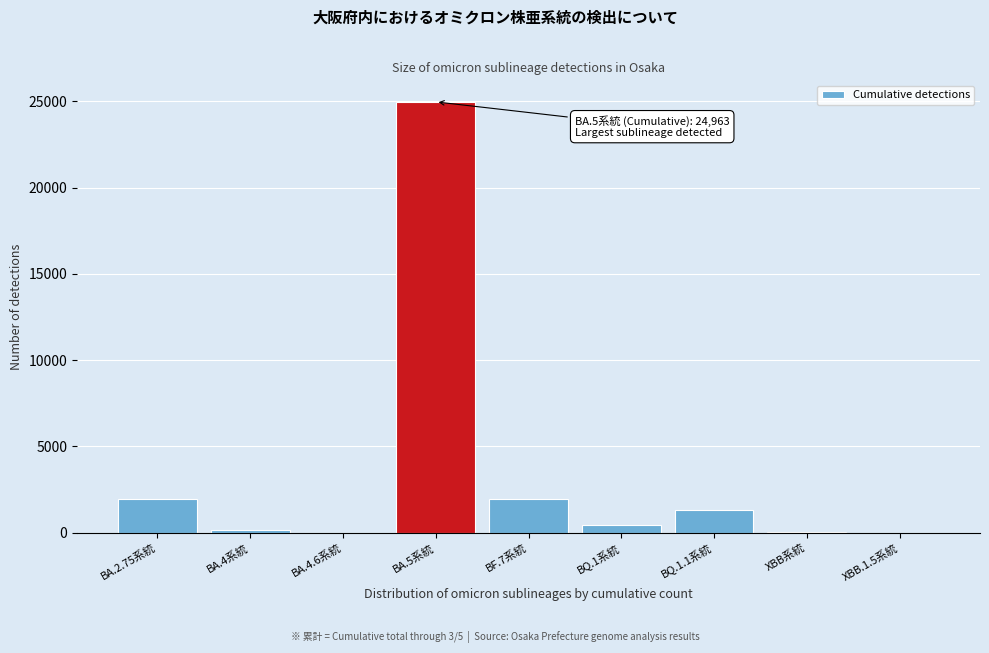

Which category has the highest value across all series?

BA.5系統